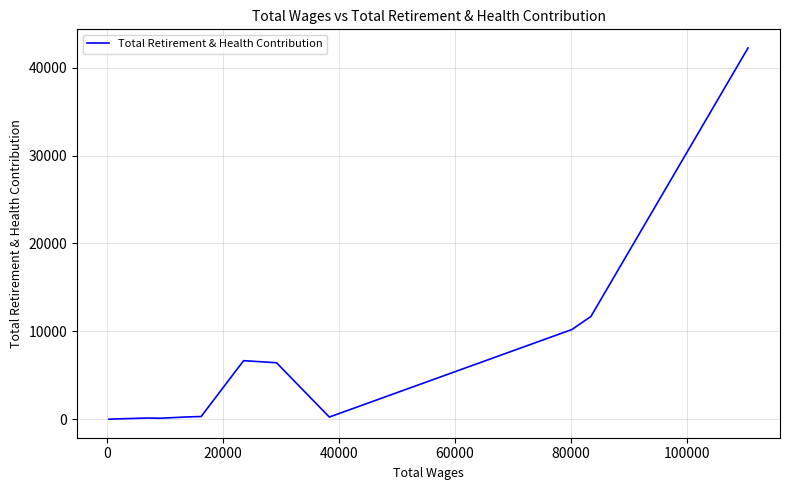

How many lines are shown in the chart?

1